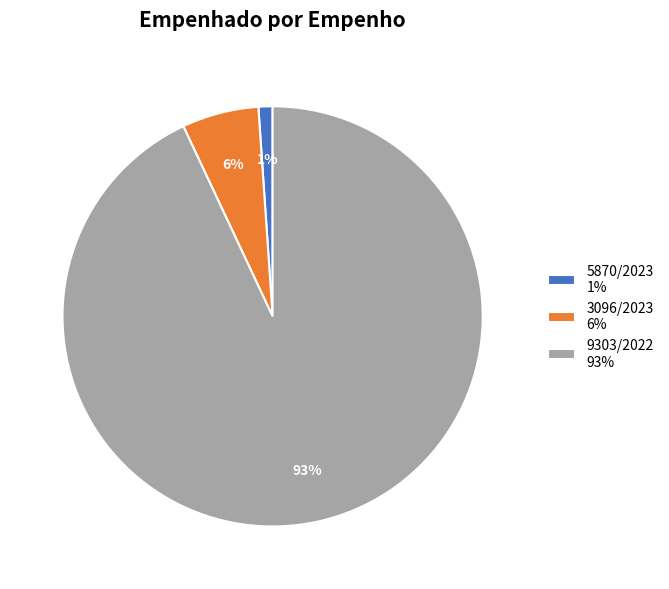

Between 5870/2023 1% and 3096/2023 6%, which is larger?

3096/2023 6%